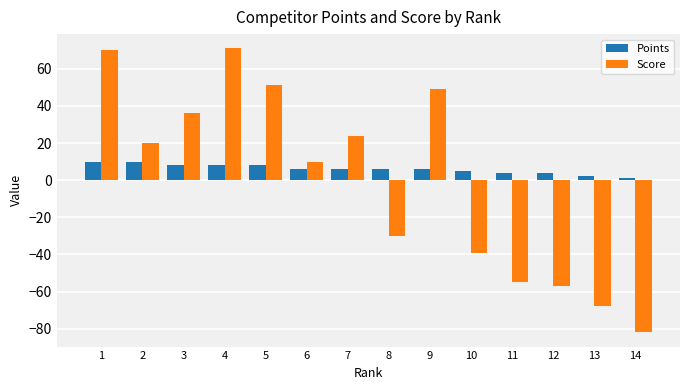

Where does the Points series first go above 6?

1